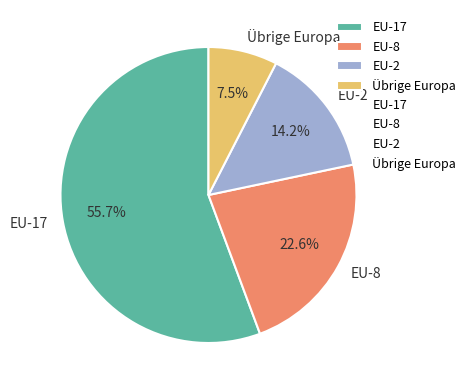

To the nearest percent, what is the average slice percentage?

25%